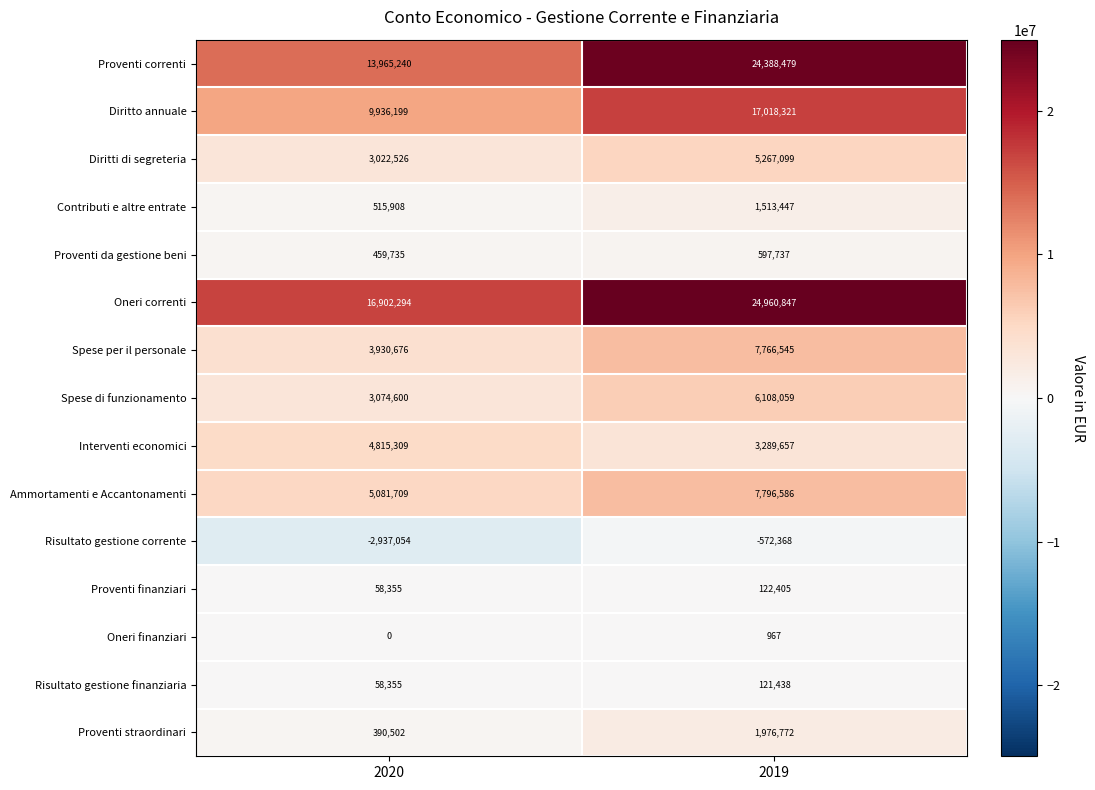

Which label corresponds to the smallest value in the chart?

2020